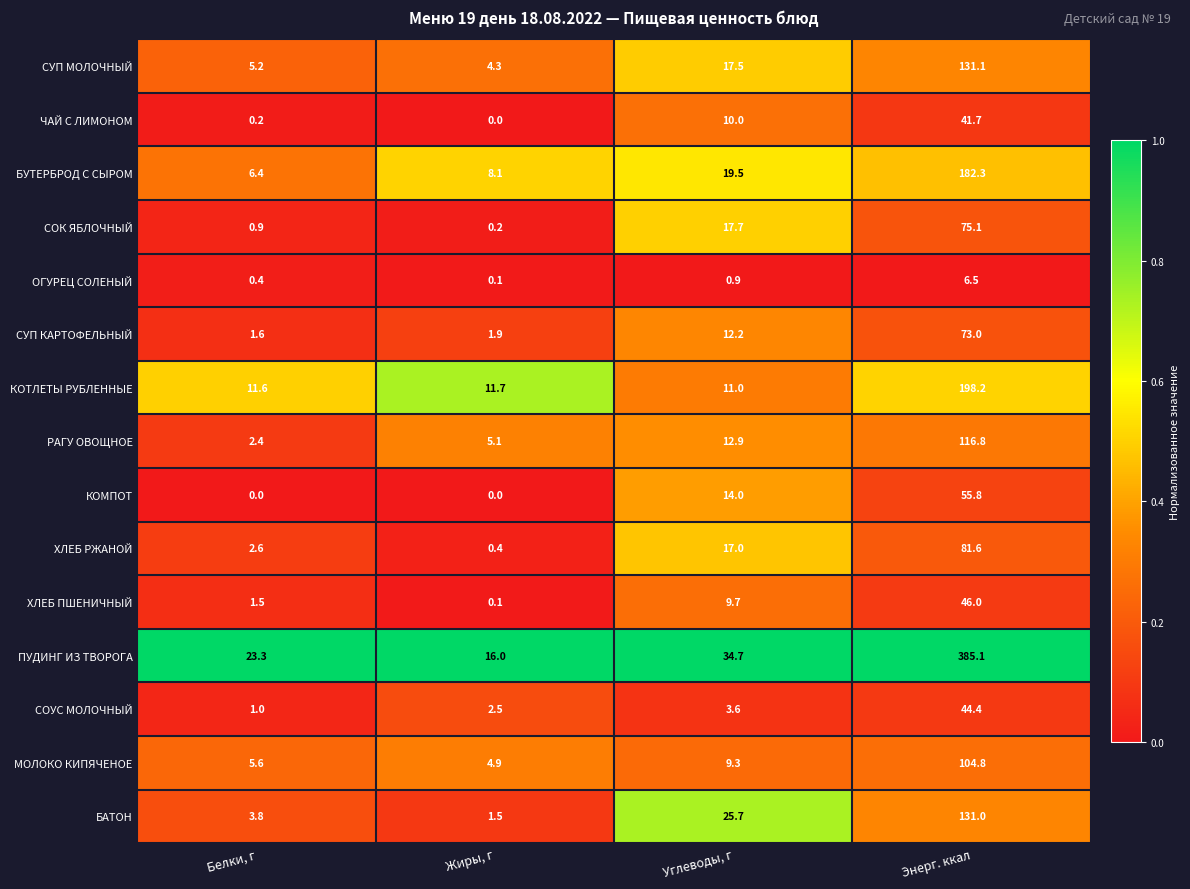

List the series in order of their peak value, highest first.

ПУДИНГ ИЗ ТВОРОГА, КОТЛЕТЫ РУБЛЕННЫЕ, БУТЕРБРОД С СЫРОМ, СУП МОЛОЧНЫЙ, БАТОН, РАГУ ОВОЩНОЕ, МОЛОКО КИПЯЧЕНОЕ, ХЛЕБ РЖАНОЙ, СОК ЯБЛОЧНЫЙ, СУП КАРТОФЕЛЬНЫЙ, КОМПОТ, ХЛЕБ ПШЕНИЧНЫЙ, СОУС МОЛОЧНЫЙ, ЧАЙ С ЛИМОНОМ, ОГУРЕЦ СОЛЕНЫЙ